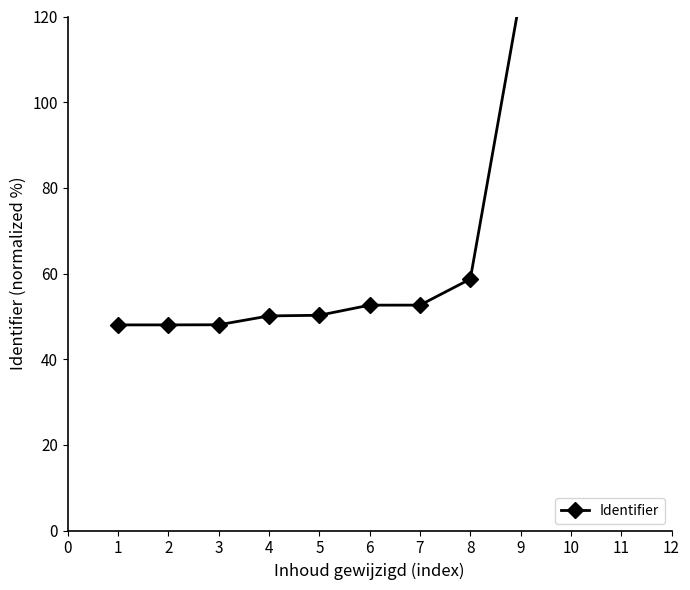

Is it true that the value at 11 is 145.0?

True